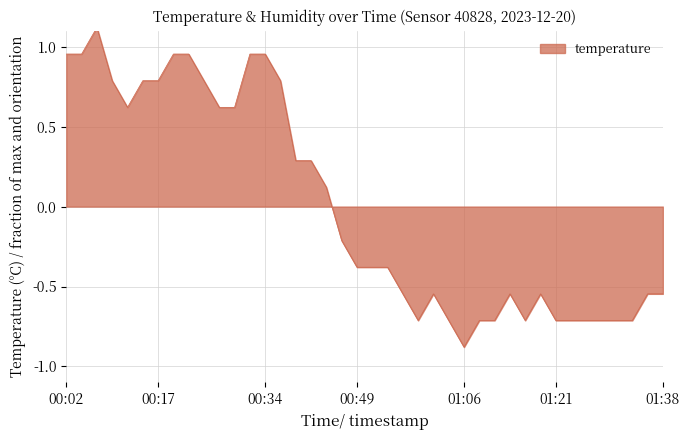

What is the difference between the maximum and minimum values?

2.0